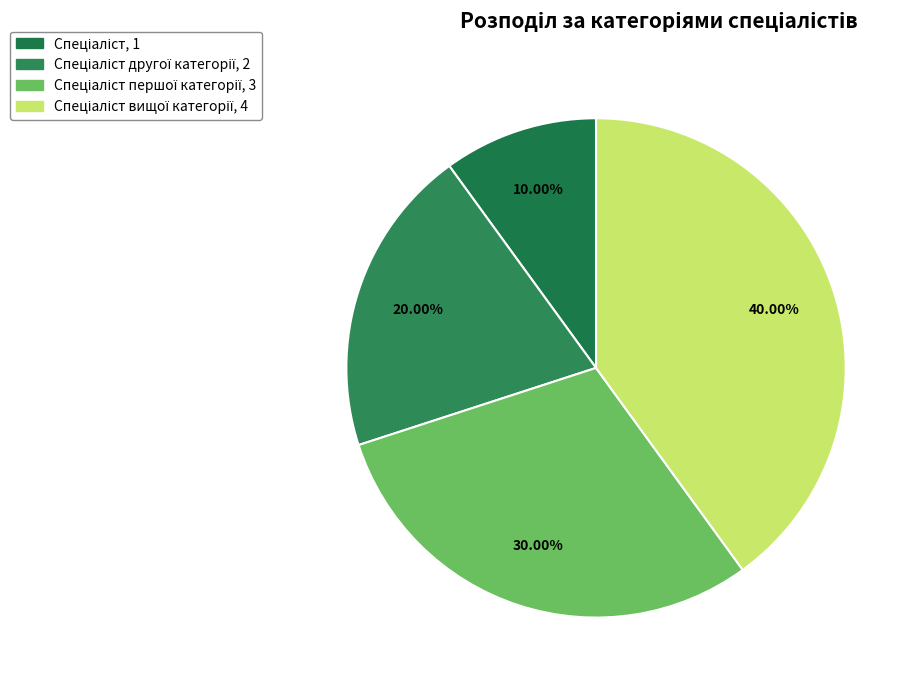

How many segments does this pie chart have?

4